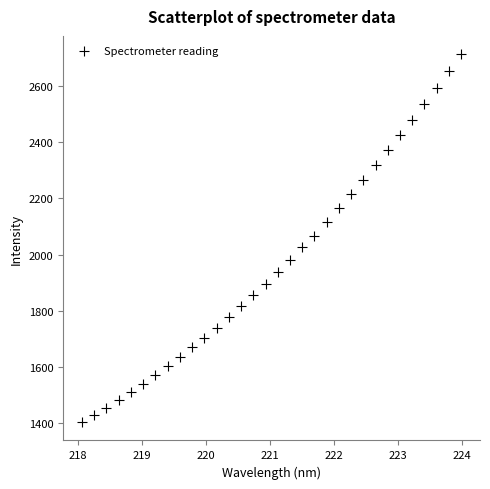

What is the range of X values (max minus min)?

5.9